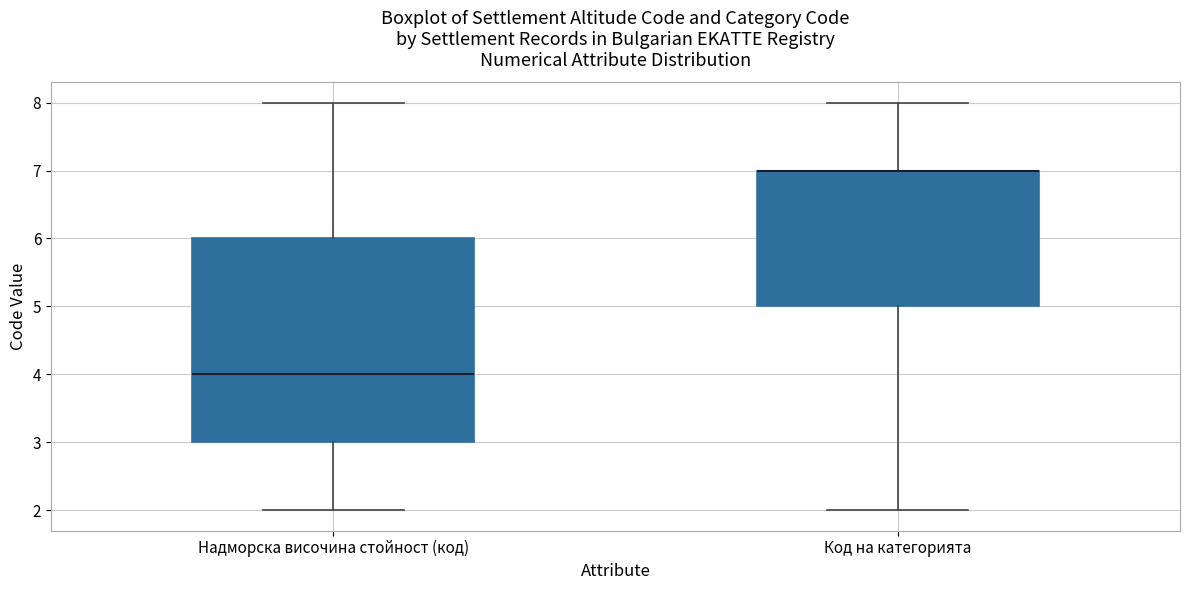

Comparing the boxes themselves (not the whiskers), which one is the tallest?

Надморска височина стойност (код)